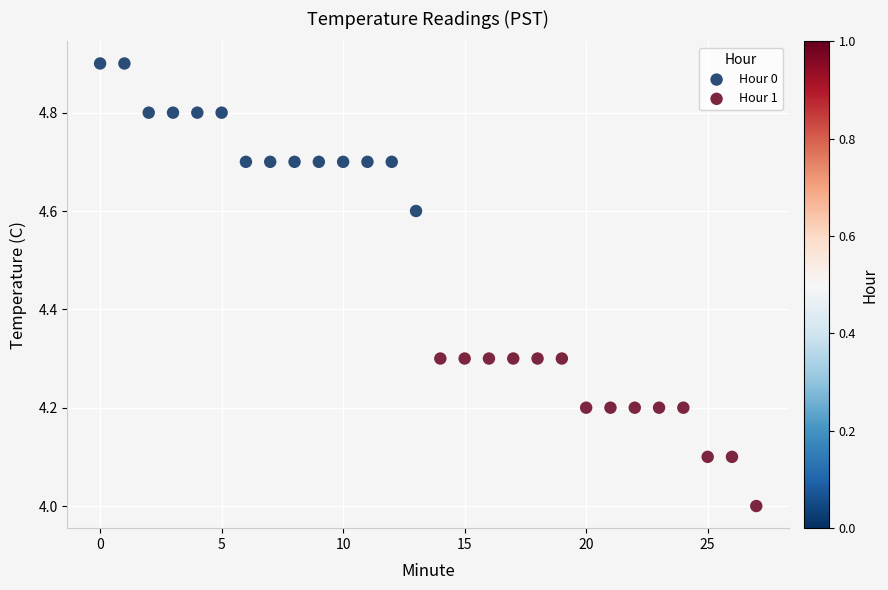

Which series reaches the maximum Y coordinate?

Hour 0